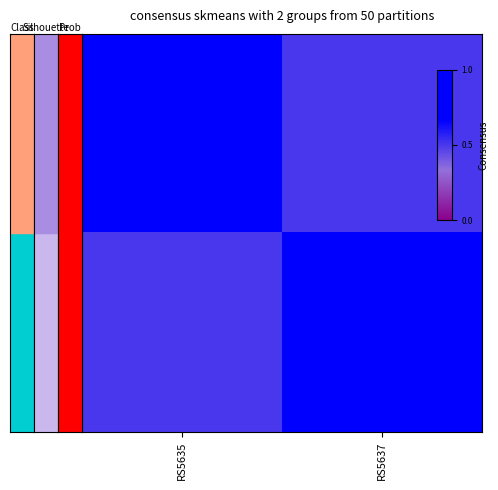

What is the difference between the highest and lowest values at RS5637?

0.5